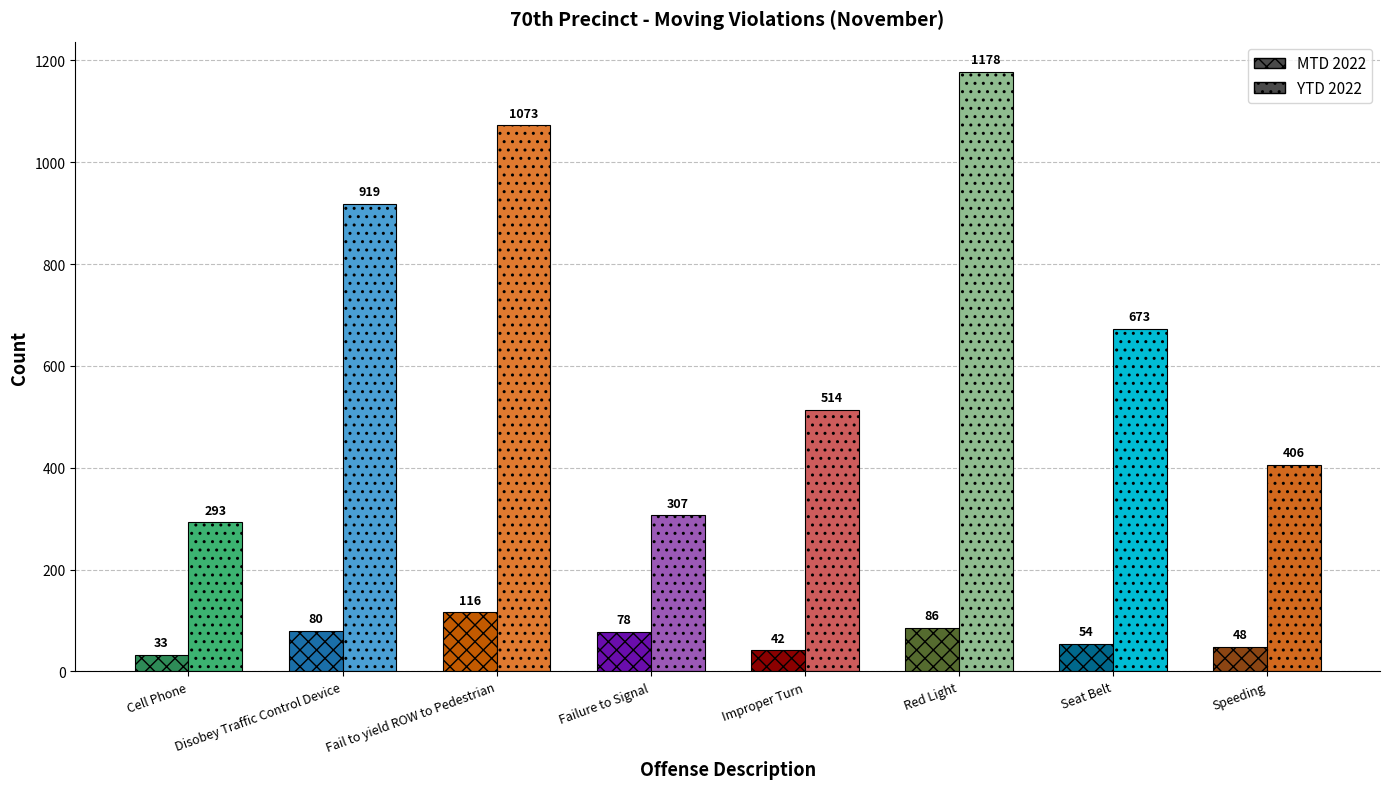

Rank the categories by YTD 2022 value from highest to lowest.

Red Light, Fail to yield ROW to Pedestrian, Disobey Traffic Control Device, Seat Belt, Improper Turn, Speeding, Failure to Signal, Cell Phone